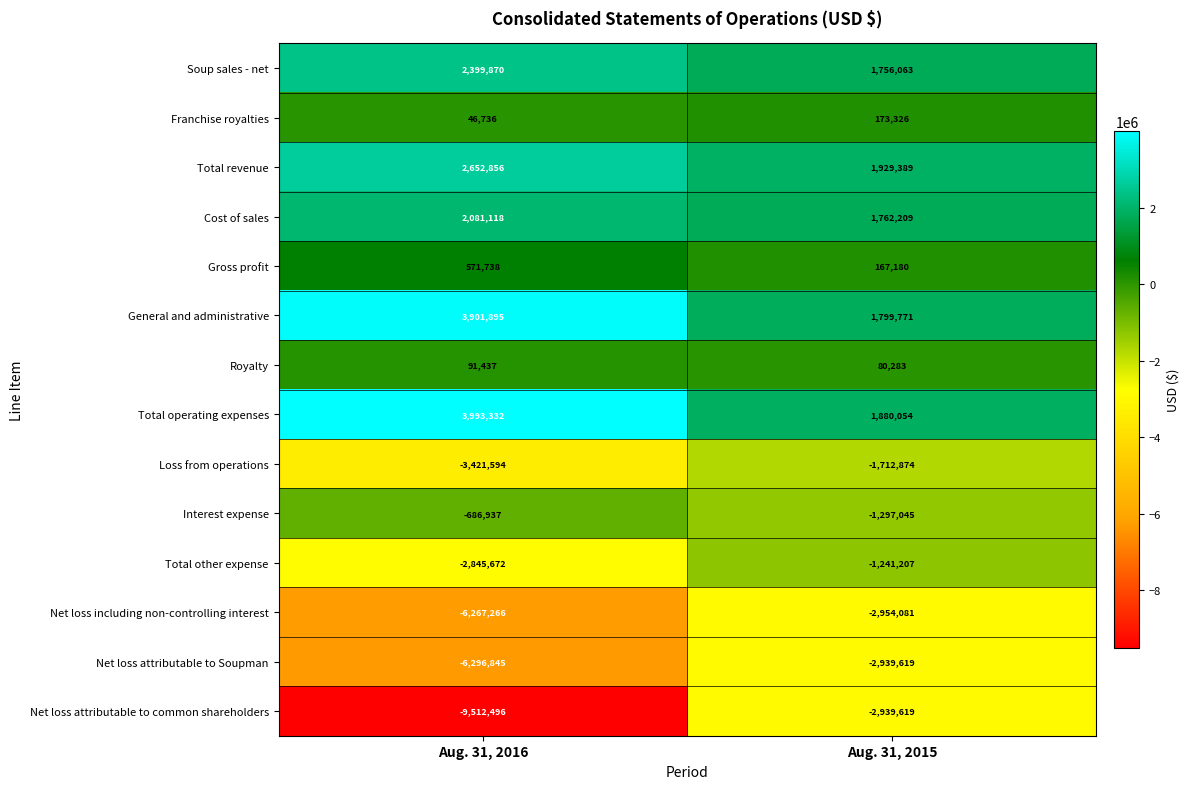

Is it true that Total operating expenses equals 581151 at Aug. 31, 2015?

False